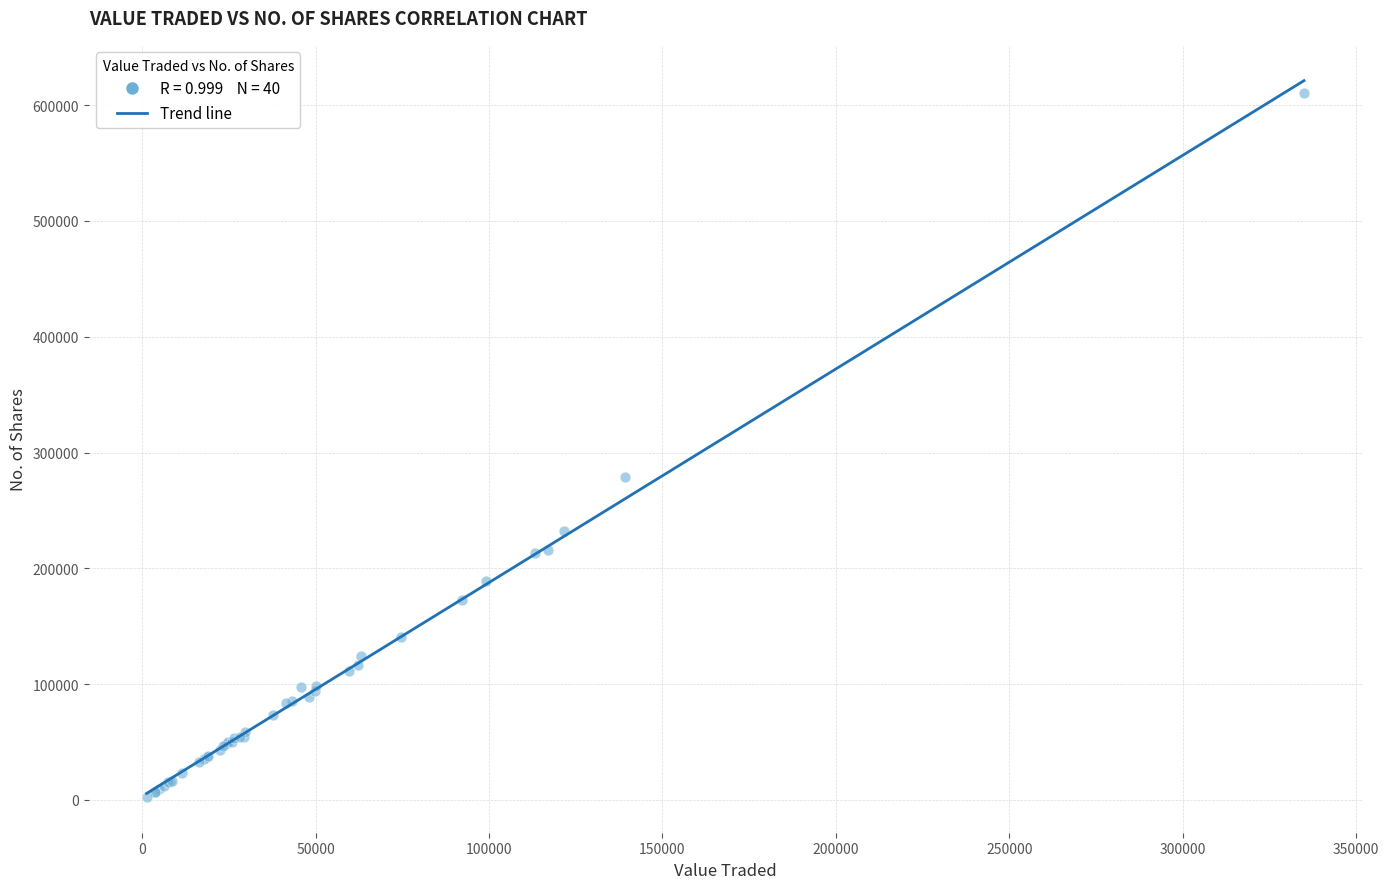

What Y value in the scatter plot is closest to 306711?

278620